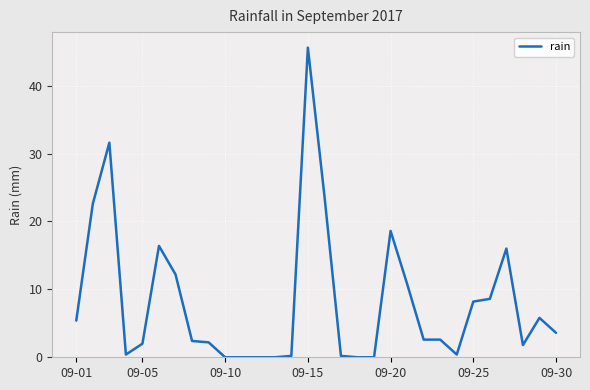

Does the chart display data point markers on the line(s)?

No